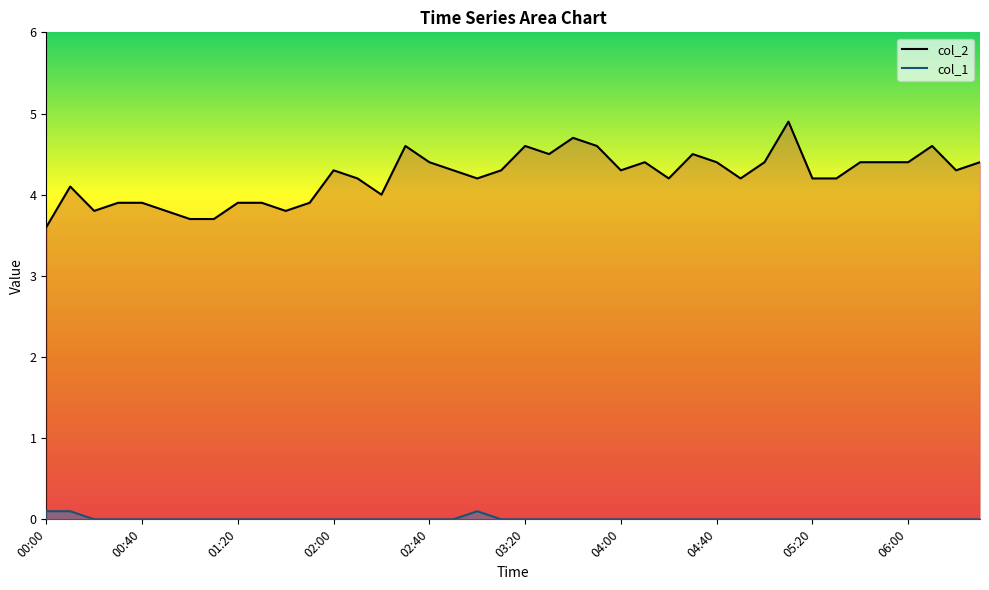

At which label does col_1 reach its peak?

00:00